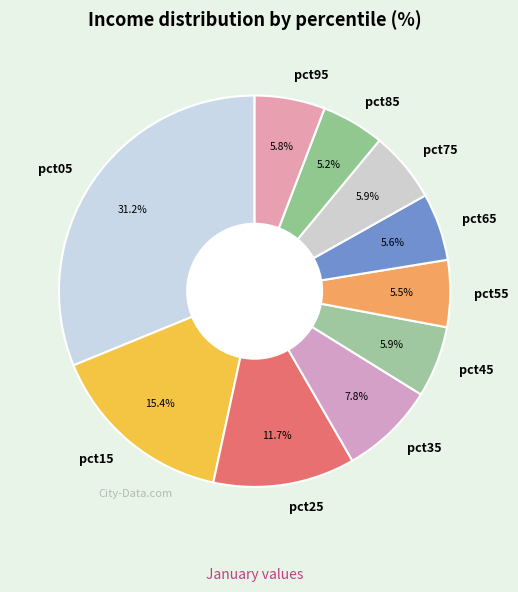

The pct85 slice represents 5% of the pie. True or false?

True